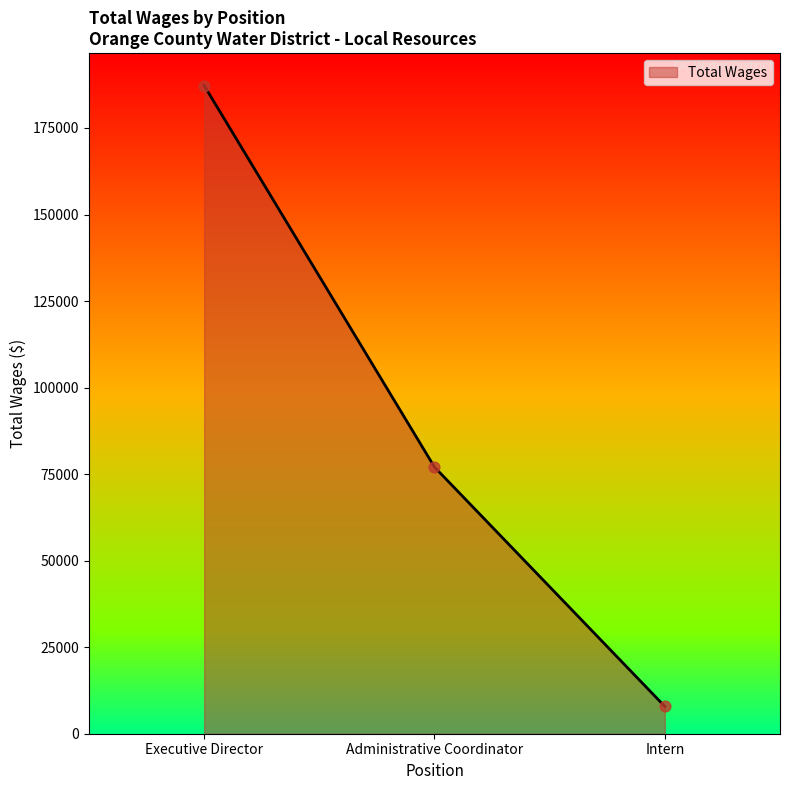

What is the change in value from Executive Director to Administrative Coordinator?

-110232